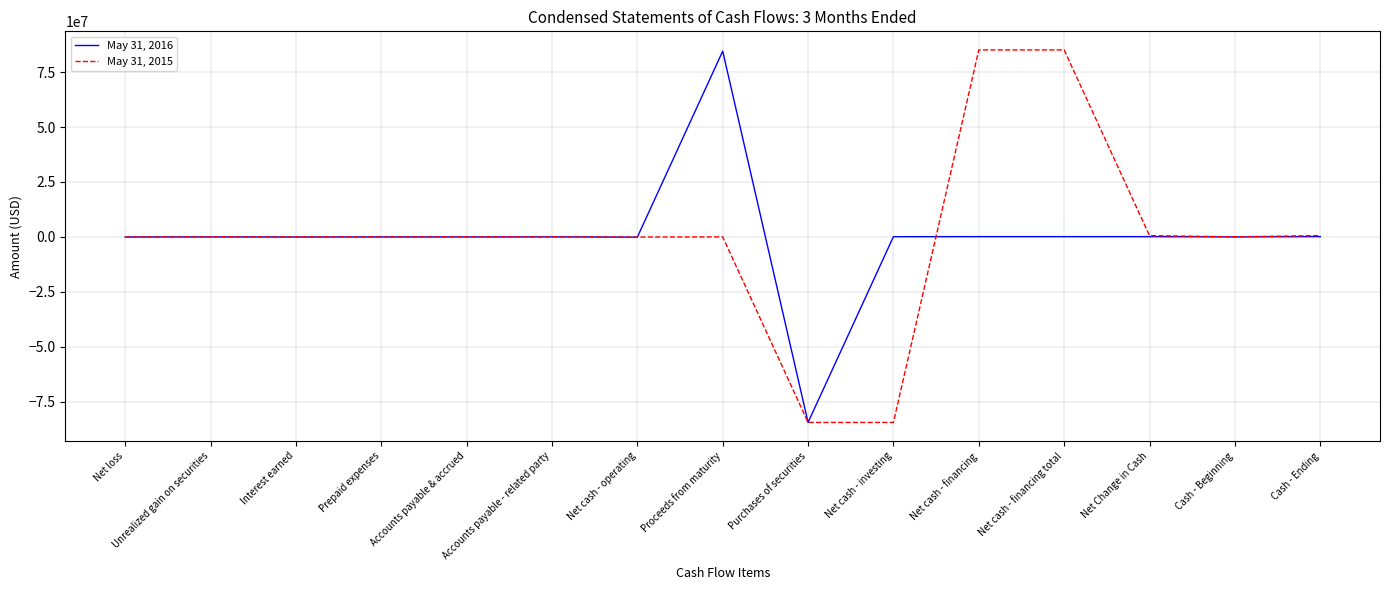

Does the chart have visible grid lines?

Yes